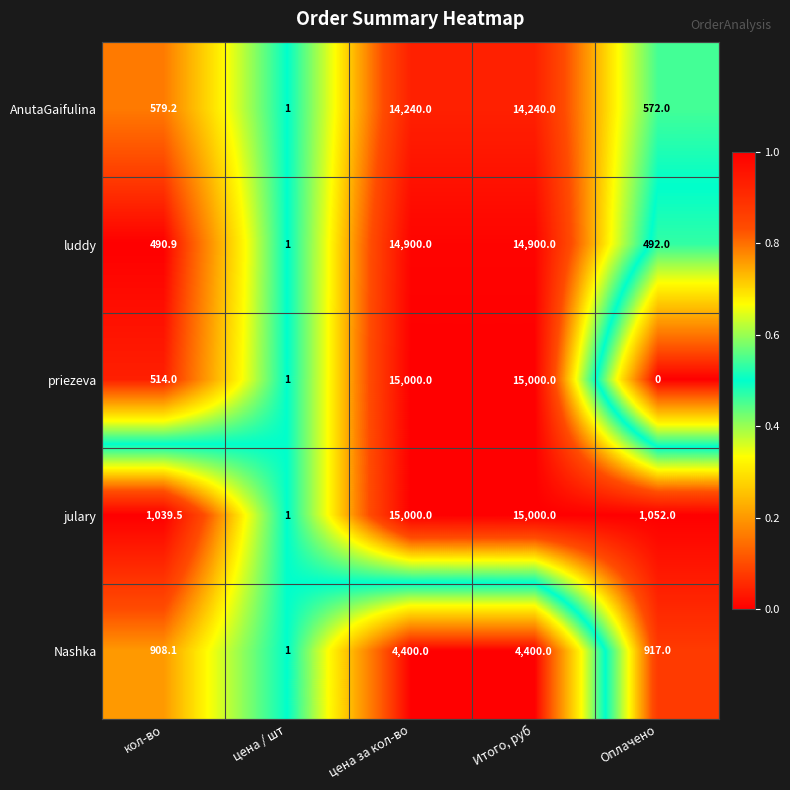

At how many categories does at least one series exceed 0?

5